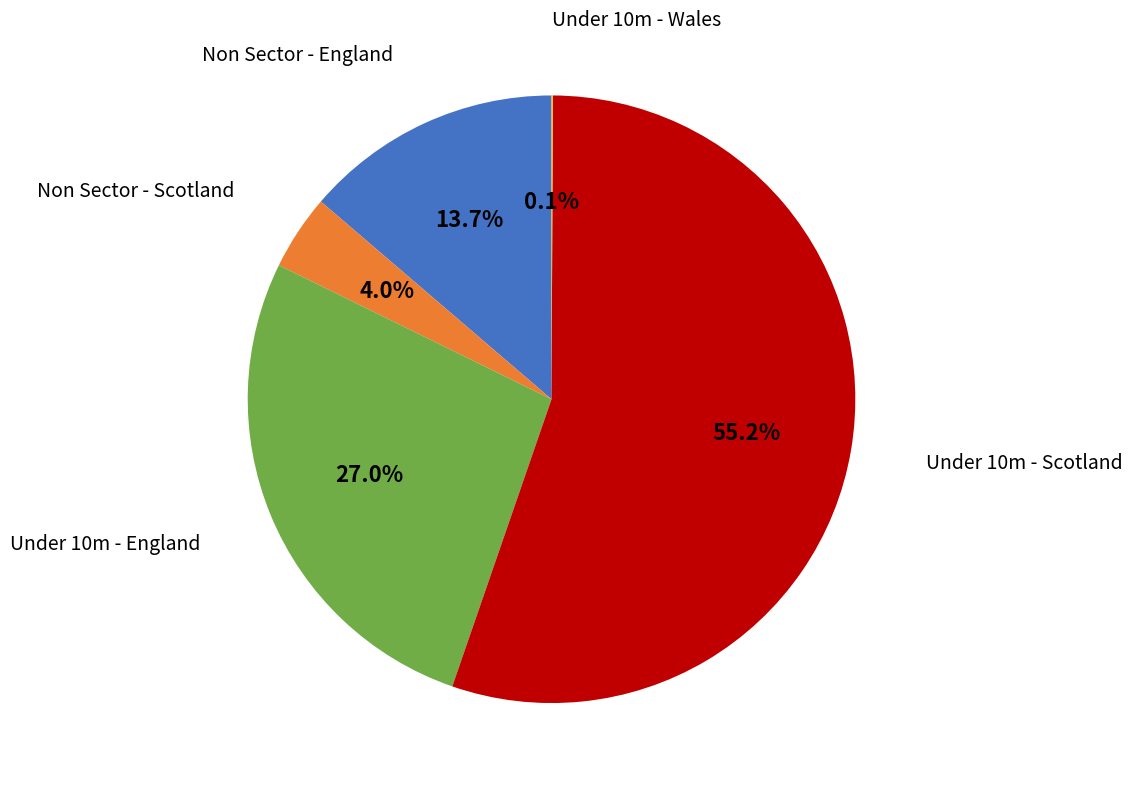

What percentage is the Non Sector - Scotland slice, to the nearest percent?

4%